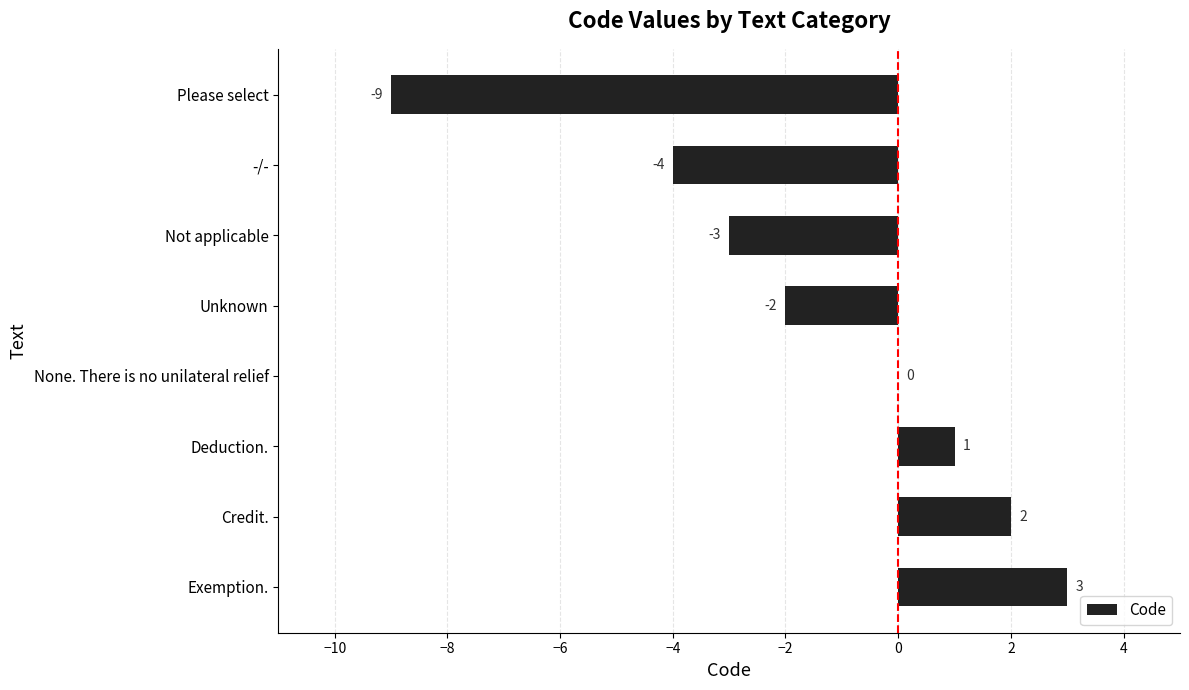

At which label is the value closest to -3?

Not applicable